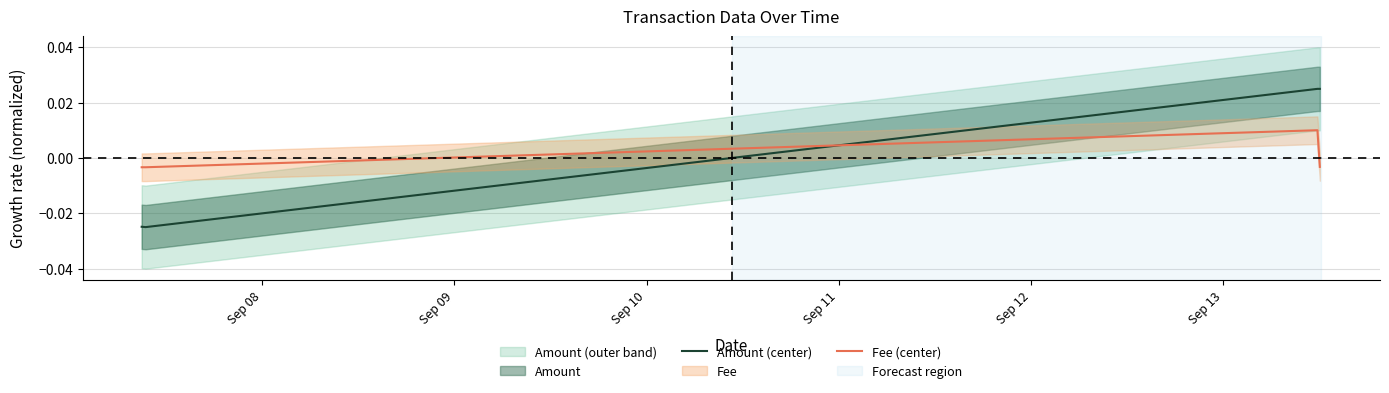

Which series ends up on top after the final intersection of Fee (center) and Amount (center)?

Amount (center)